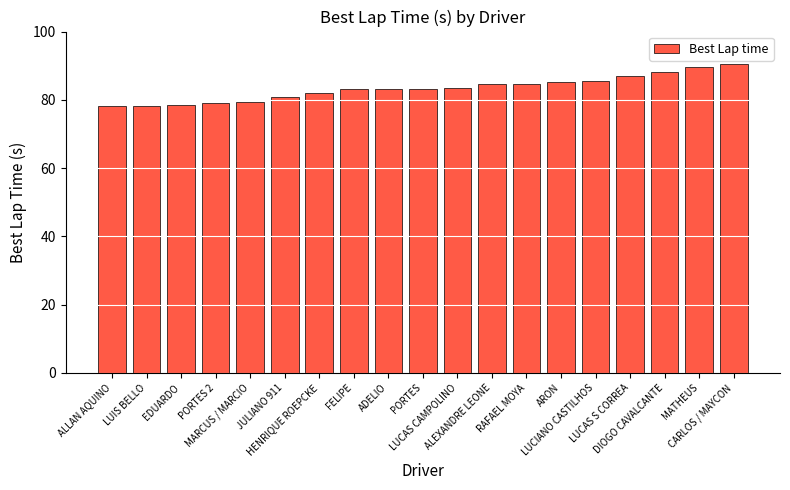

Does the chart contain any negative values?

No